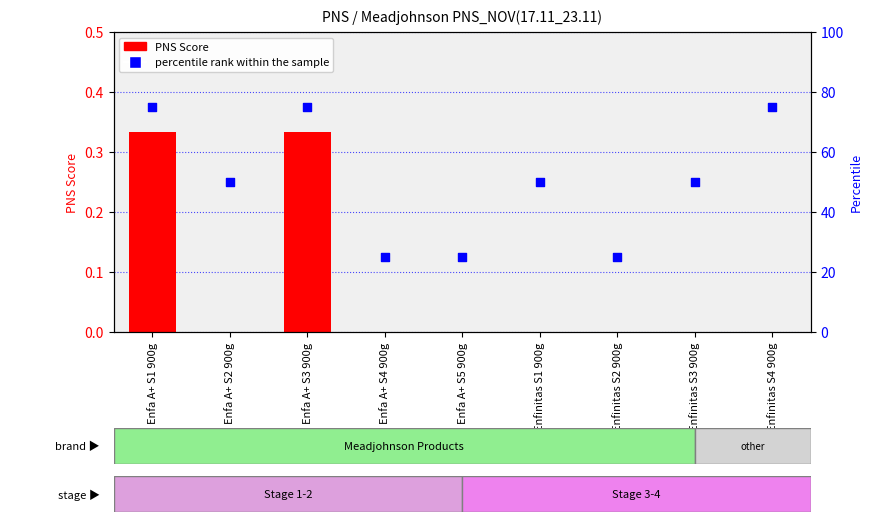

Which series contains the lowest Y value?

PNS Score